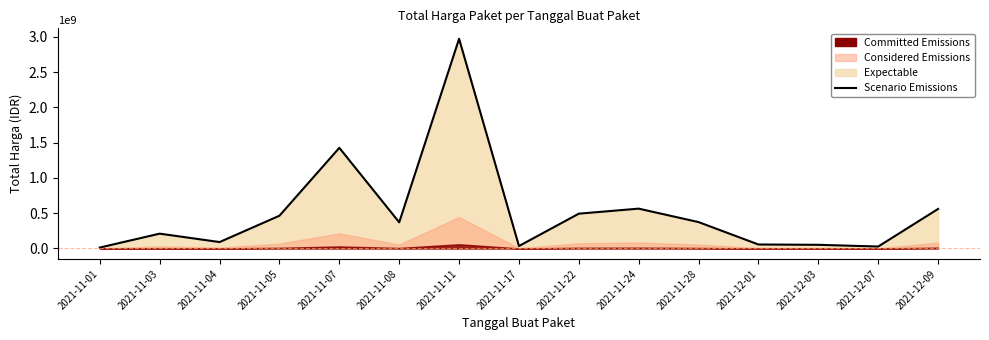

List the labels in order of value, largest first.

2021-11-11, 2021-11-07, 2021-11-24, 2021-12-09, 2021-11-22, 2021-11-05, 2021-11-28, 2021-11-08, 2021-11-03, 2021-11-04, 2021-12-01, 2021-12-03, 2021-11-17, 2021-12-07, 2021-11-01